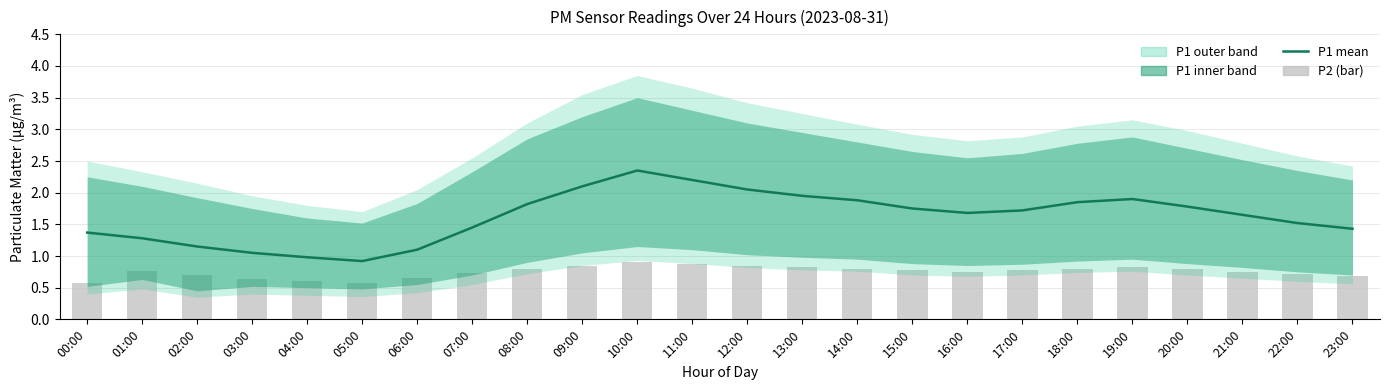

Reading left to right, extract all data points from this chart.

P1 mean: 00:00=1.4	01:00=1.3	02:00=1.1	03:00=1.1	04:00=1.0	05:00=0.9	06:00=1.1	07:00=1.4	08:00=1.8	09:00=2.1	10:00=2.4	11:00=2.2	12:00=2.0	13:00=1.9	14:00=1.9	15:00=1.8	16:00=1.7	17:00=1.7	18:00=1.9	19:00=1.9	20:00=1.8	21:00=1.6	22:00=1.5	23:00=1.4
P2 (bar): 00:00=0.6	01:00=0.8	02:00=0.7	03:00=0.6	04:00=0.6	05:00=0.6	06:00=0.7	07:00=0.7	08:00=0.8	09:00=0.8	10:00=0.9	11:00=0.9	12:00=0.8	13:00=0.8	14:00=0.8	15:00=0.8	16:00=0.8	17:00=0.8	18:00=0.8	19:00=0.8	20:00=0.8	21:00=0.8	22:00=0.7	23:00=0.7